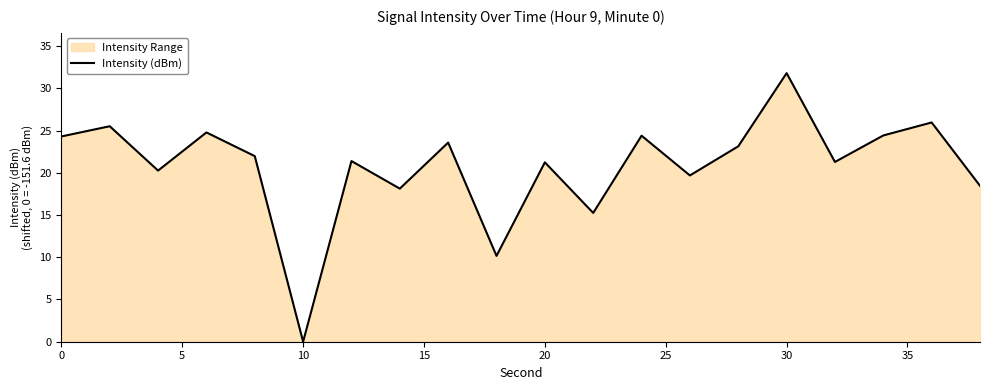

Which category has the highest value across all series?

30